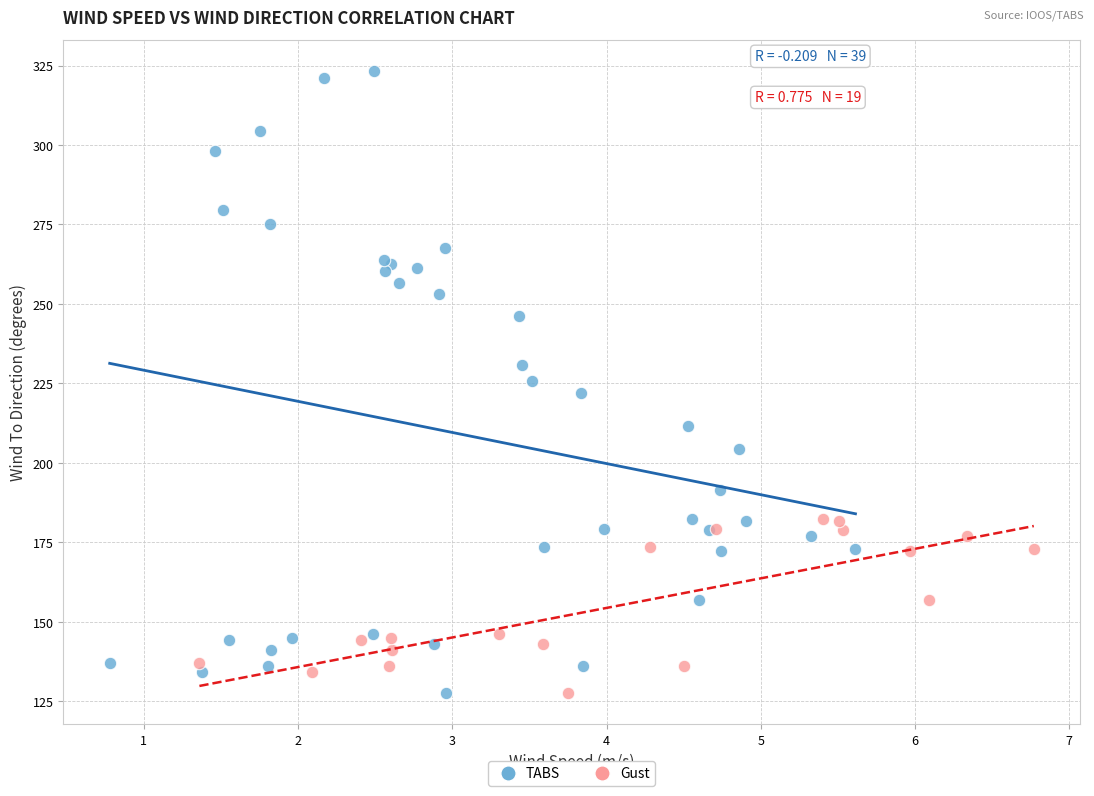

Which series contains the highest Y value?

TABS